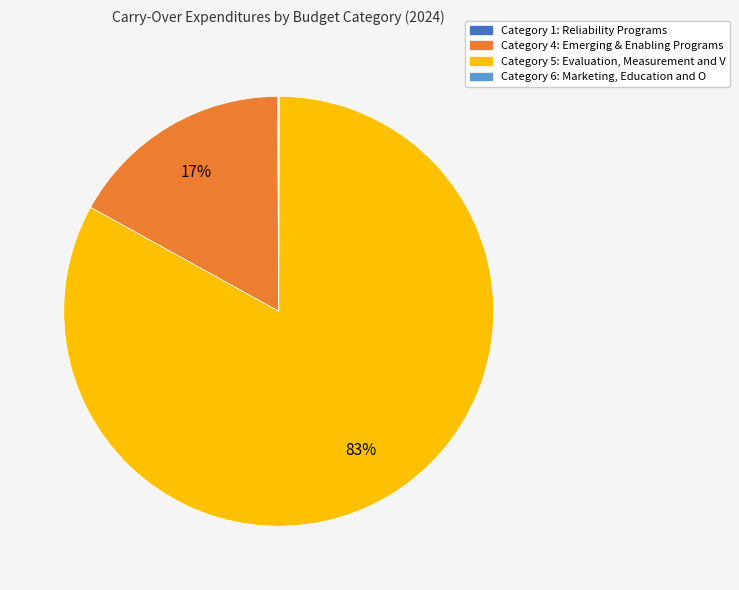

What is the largest slice in the pie chart?

Category 5: Evaluation, Measurement and V